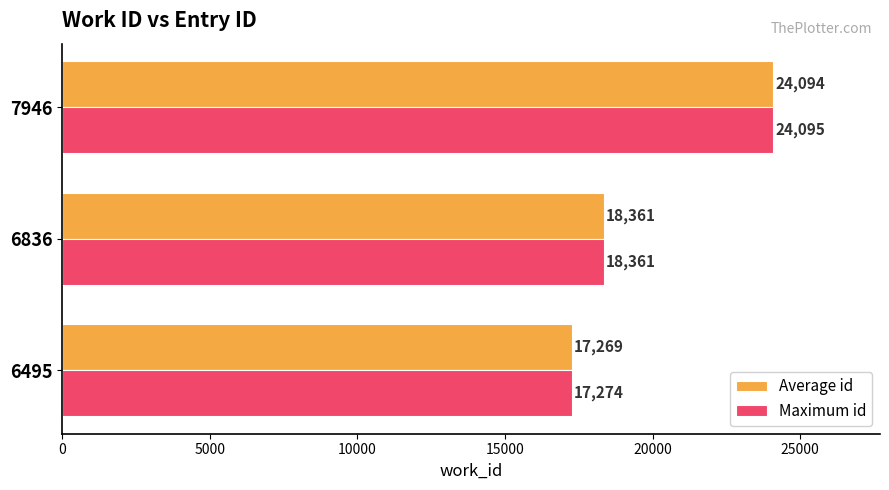

List the series in order of their overall mean, lowest first.

Average id, Maximum id